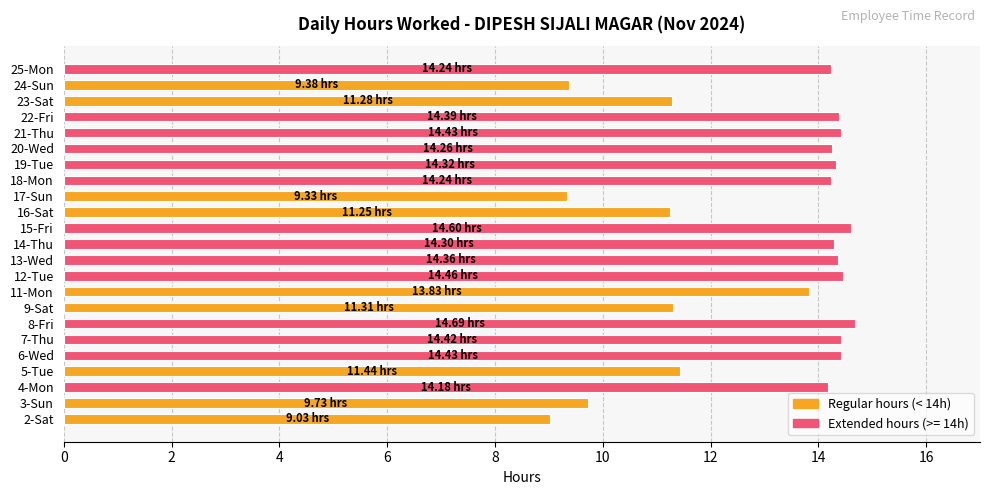

What is the ratio of the value at 16-Sat to the value at 13-Wed?

0.8